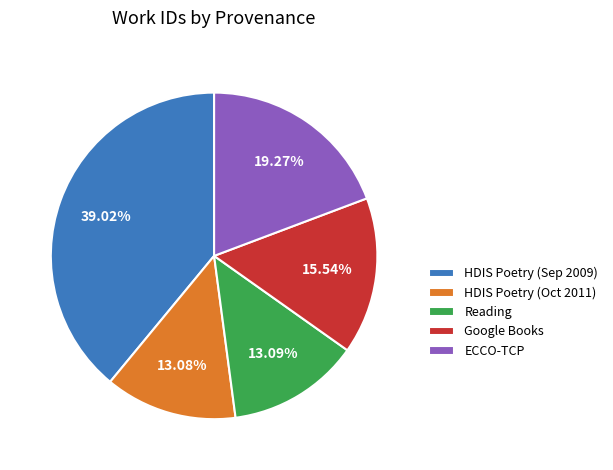

To the nearest percent, what is the difference between the largest and smallest slice percentages?

26%